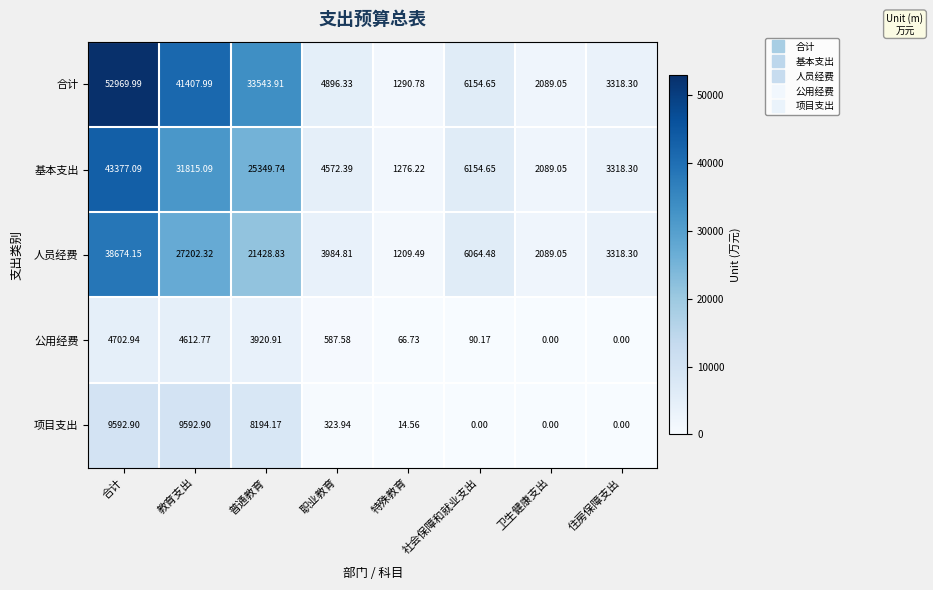

What is the total value across all series at 教育支出?

114631.1